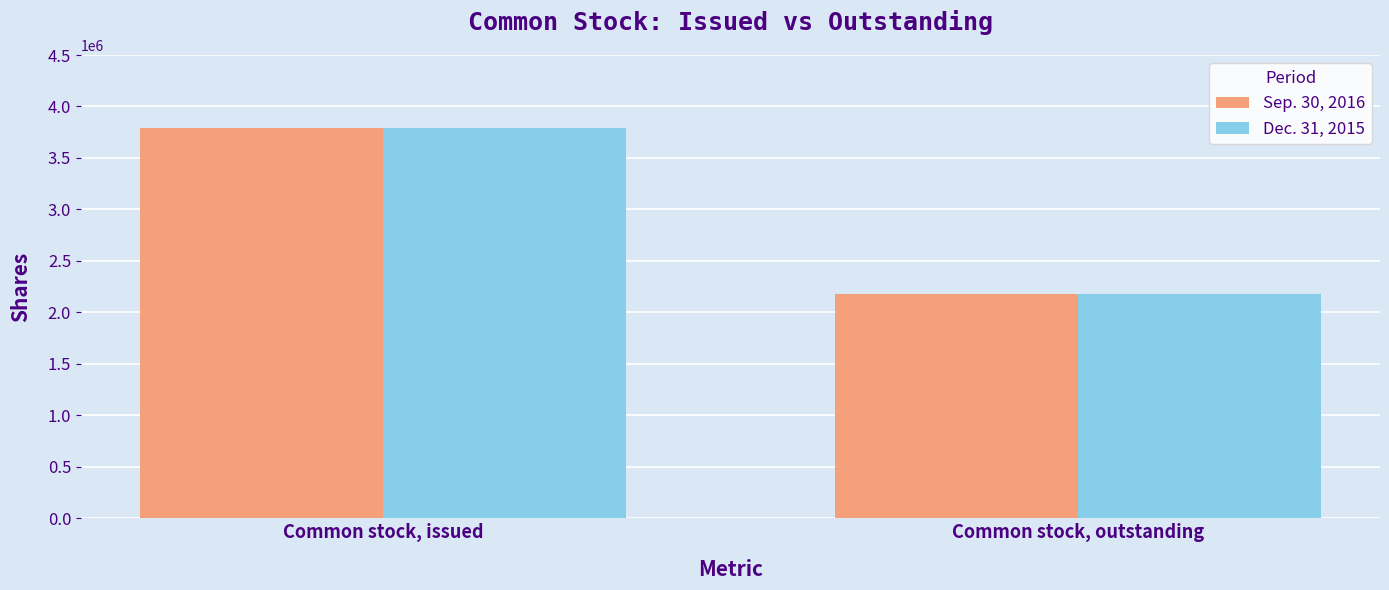

What are all the series names shown in the legend?

Sep. 30, 2016, Dec. 31, 2015